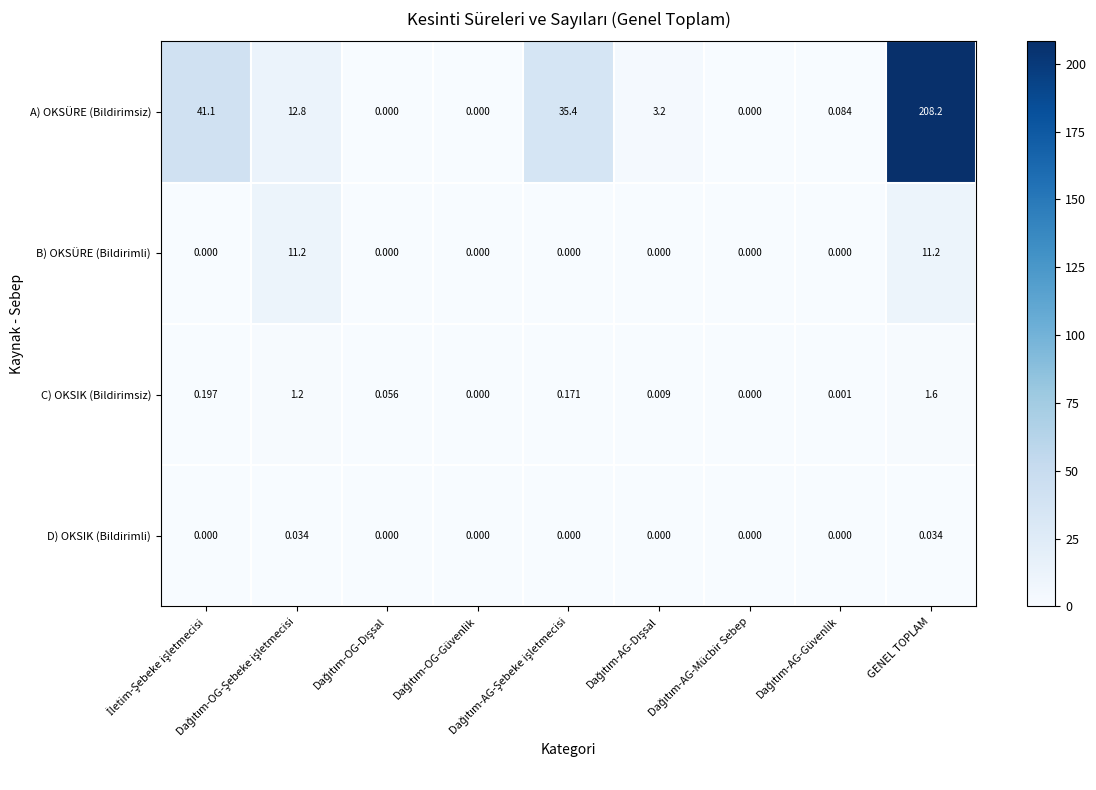

Which series has the widest spread of values?

A) OKSÜRE (Bildirimsiz)